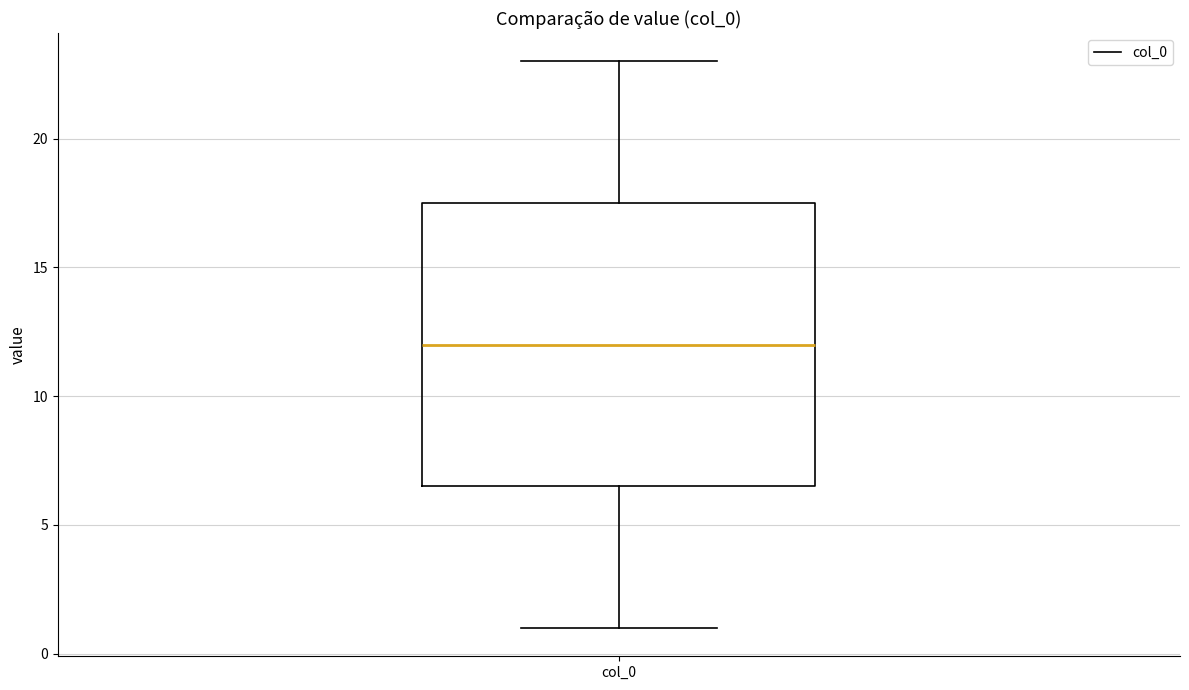

Where is the upper edge of the box for col_0 on the y-axis? The values are not printed on the chart, so give them approximately, as read against the axis.

17.5